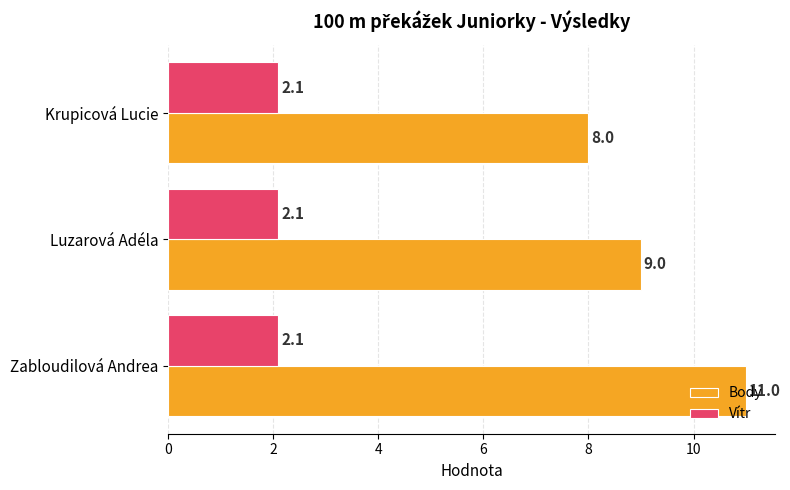

What are all the series names shown in the legend?

Body, Vítr